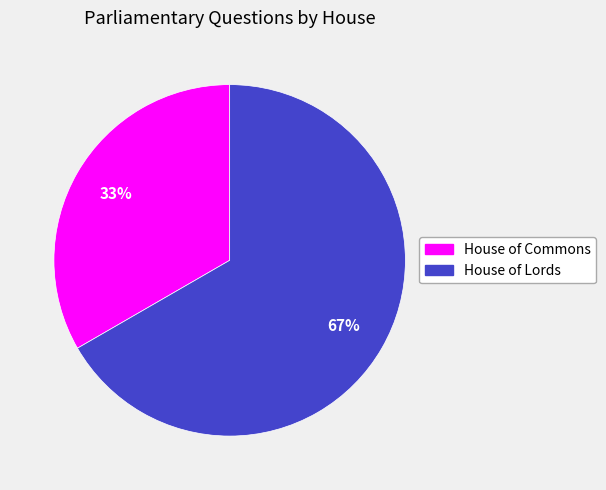

Approximately how many times larger is the value at House of Commons compared to House of Lords?

0.5